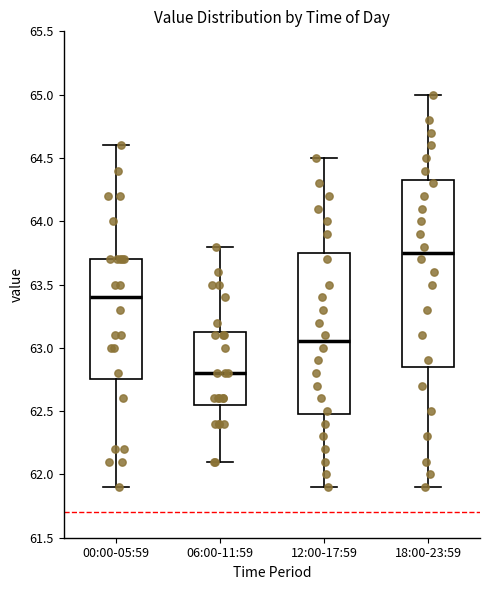

Which box is the tallest, from its lower edge to its upper edge?

18:00-23:59